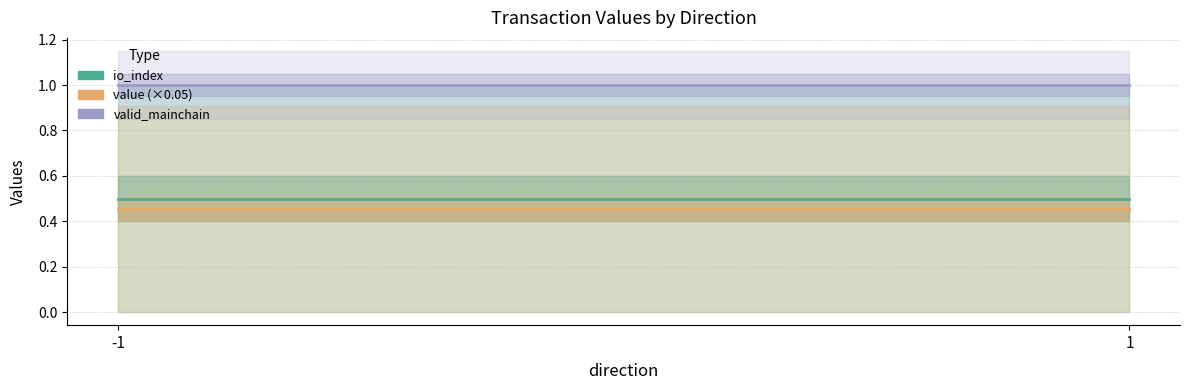

Reading left to right, list all the values displayed in this chart.

io_index: 0.5	0.5
value (×0.05): 0.5	0.5
valid_mainchain: 1.0	1.0